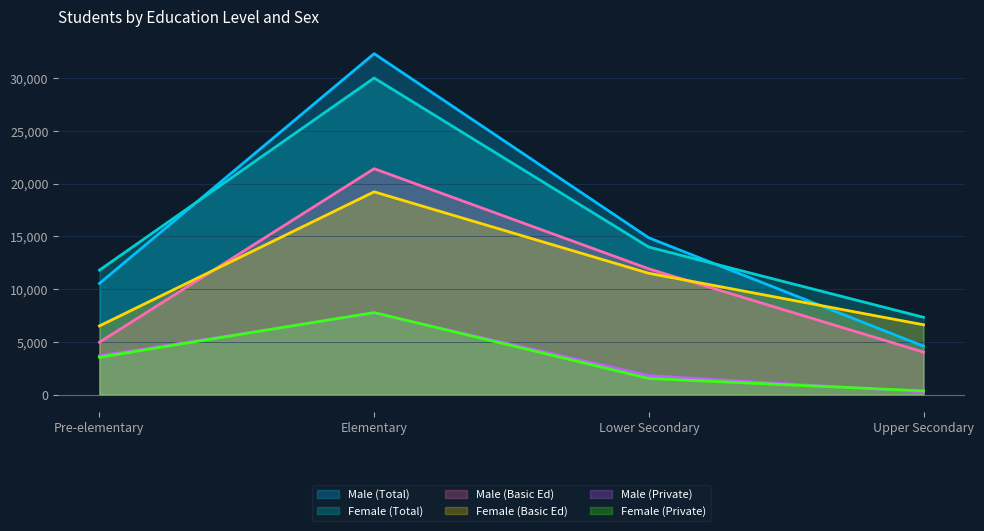

At which category does Female (Total) reach its first local peak?

Elementary